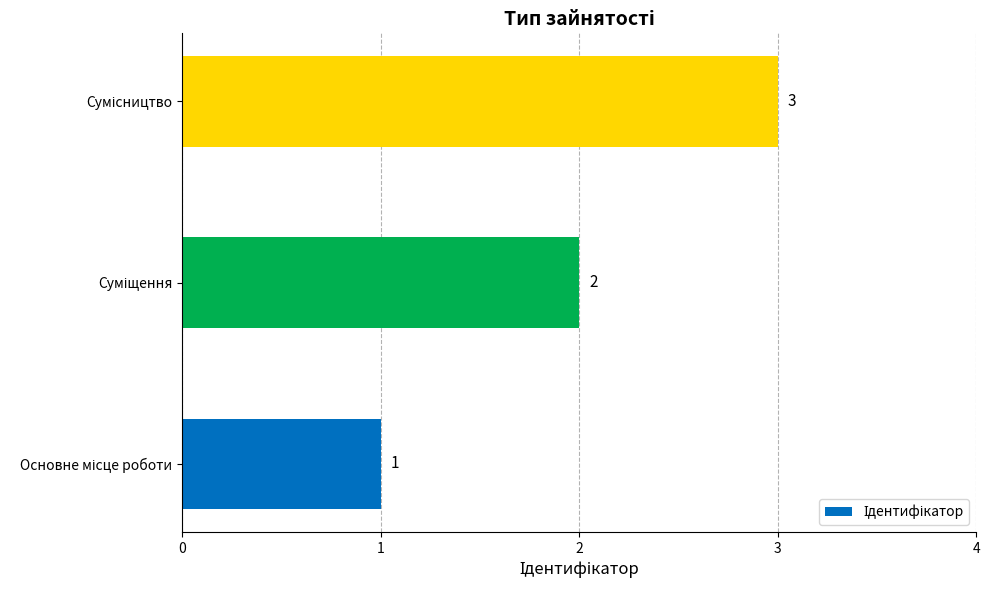

What is the greatest value displayed?

3